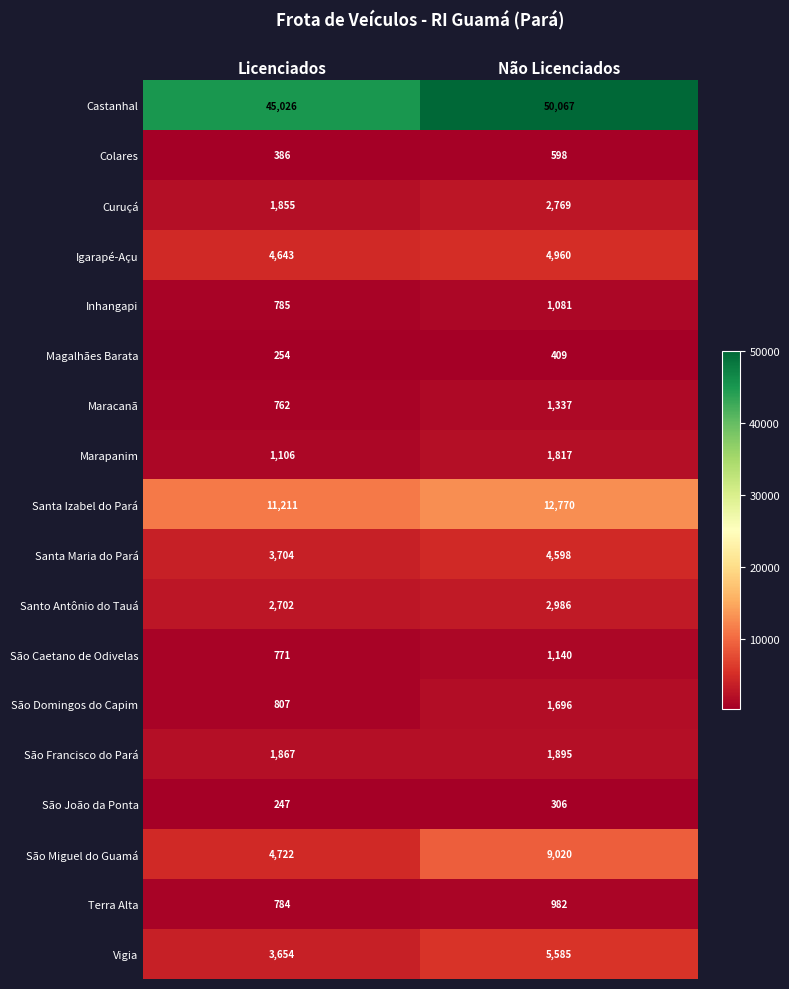

At Não Licenciados, list the series in order from largest to smallest.

Castanhal, Santa Izabel do Pará, São Miguel do Guamá, Vigia, Igarapé-Açu, Santa Maria do Pará, Santo Antônio do Tauá, Curuçá, São Francisco do Pará, Marapanim, São Domingos do Capim, Maracanã, São Caetano de Odivelas, Inhangapi, Terra Alta, Colares, Magalhães Barata, São João da Ponta